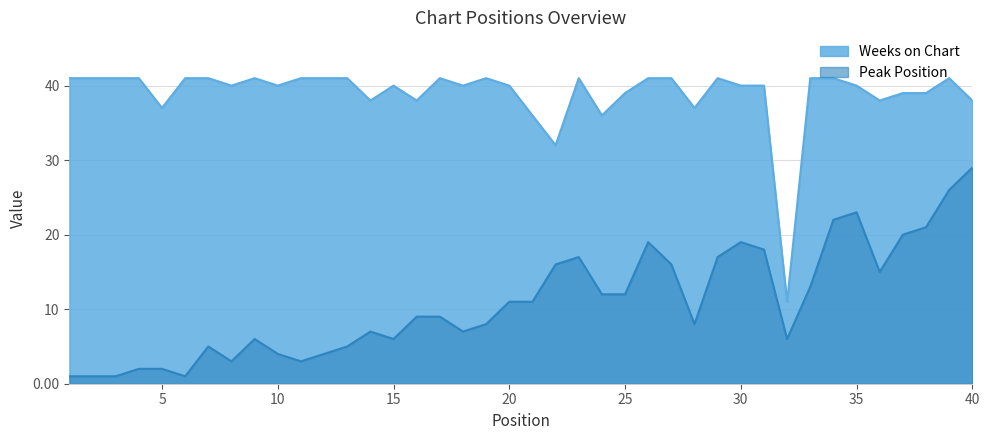

Reading left to right, what are all the values shown in this chart?

Peak Position: 1	1	1	2	2	1	5	3	6	4	3	4	5	7	6	9	9	7	8	11	11	16	17	12	12	19	16	8	17	19	18	6	13	22	23	15	20	21	26	29
Weeks on Chart: 41	41	41	41	37	41	41	40	41	40	41	41	41	38	40	38	41	40	41	40	36	32	41	36	39	41	41	37	41	40	40	11	41	41	40	38	39	39	41	38